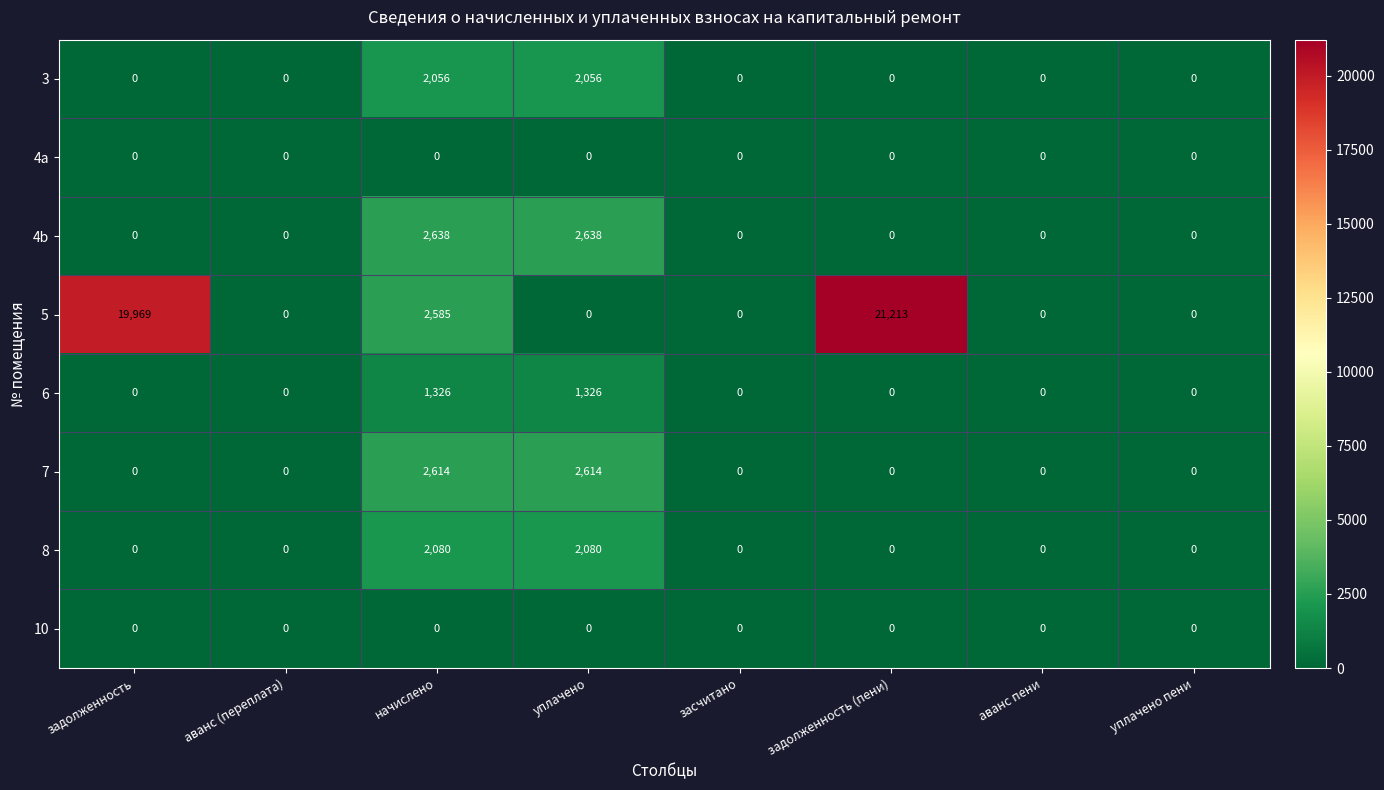

Which series has the largest range (max minus min)?

5